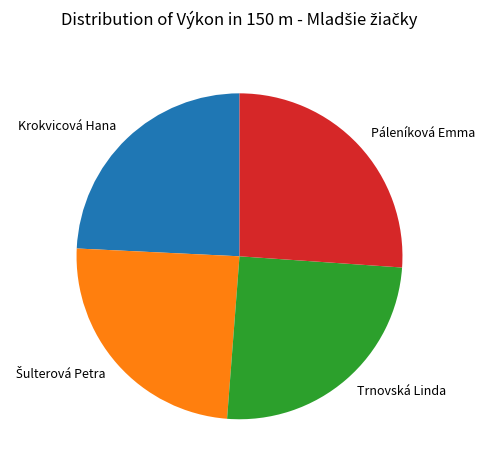

What is the largest slice in the pie chart?

Páleníková Emma